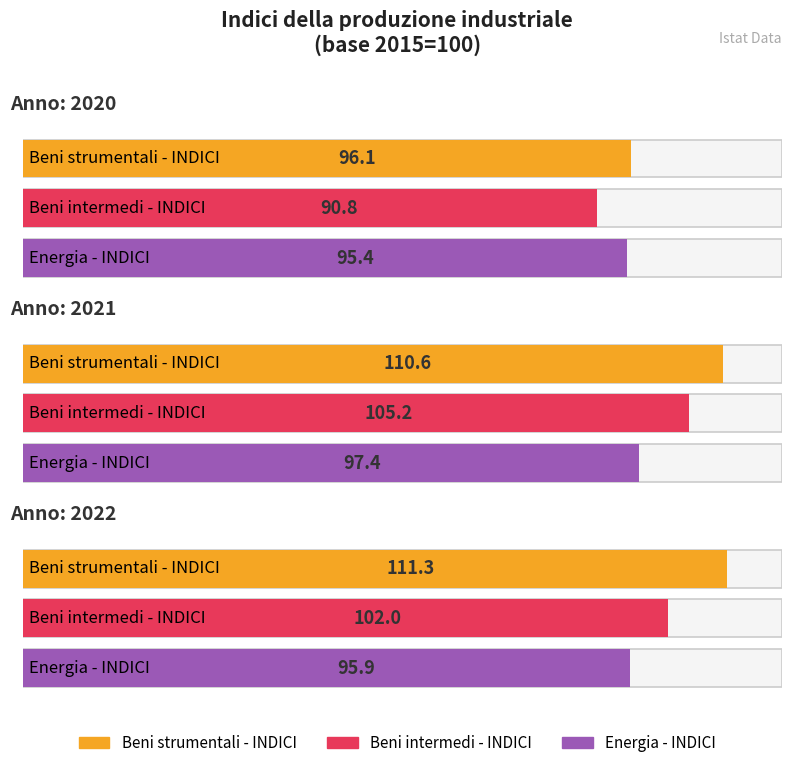

How many data points in Beni intermedi - INDICI are less than 102?

1